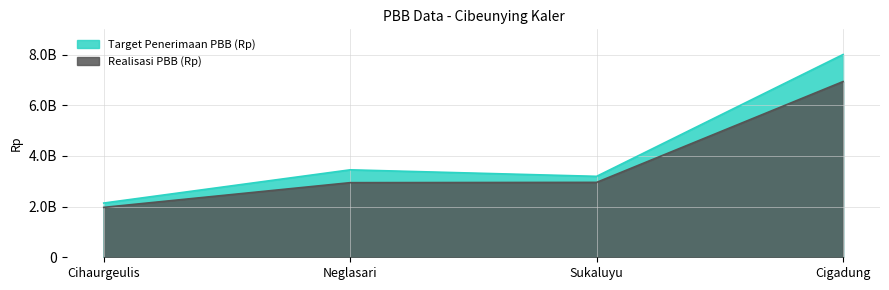

The value of Realisasi PBB (Rp) at Neglasari is 5205339763. True or false?

False